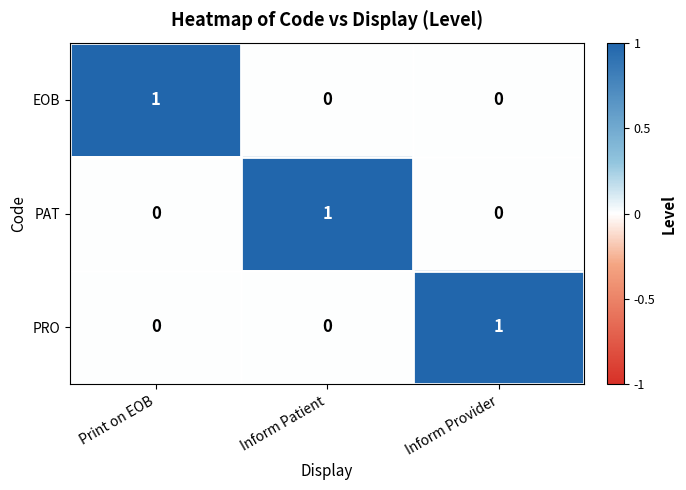

Which category has the highest value in the PRO series?

Inform Provider